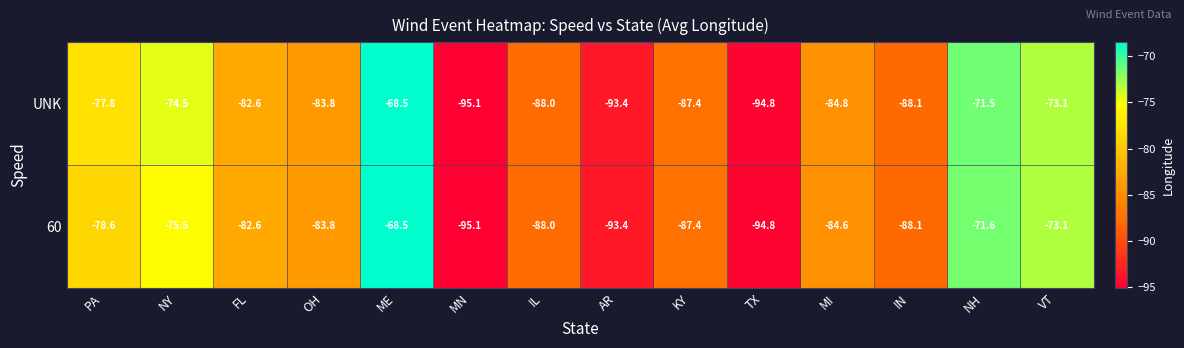

What is the total value across all series at NY?

-150.0